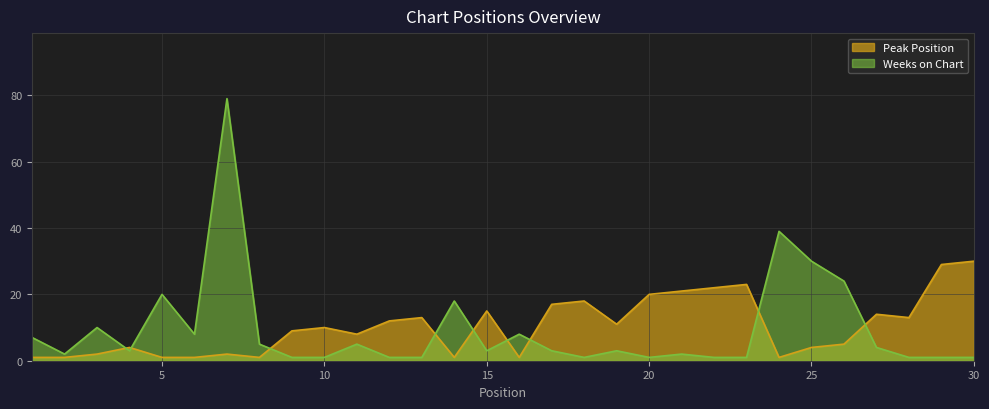

Which series has the largest total across all categories?

Peak Position